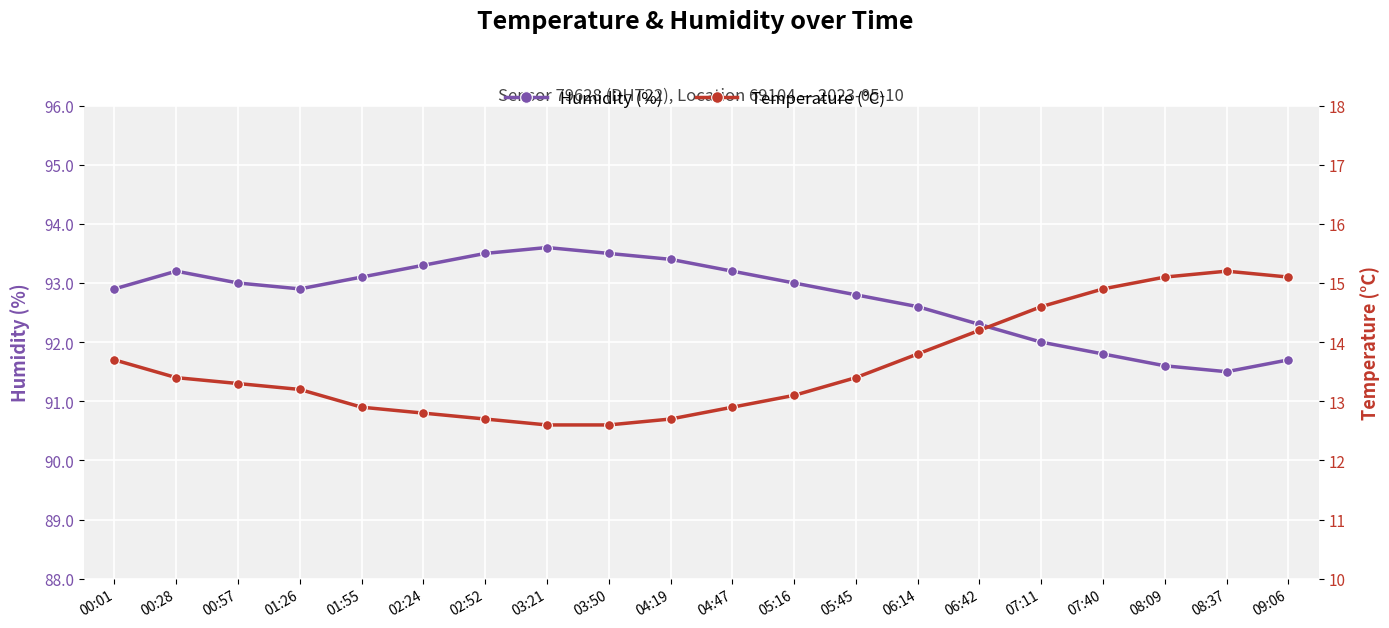

What is the difference between the maximum and minimum values in the Humidity (%) series?

2.1